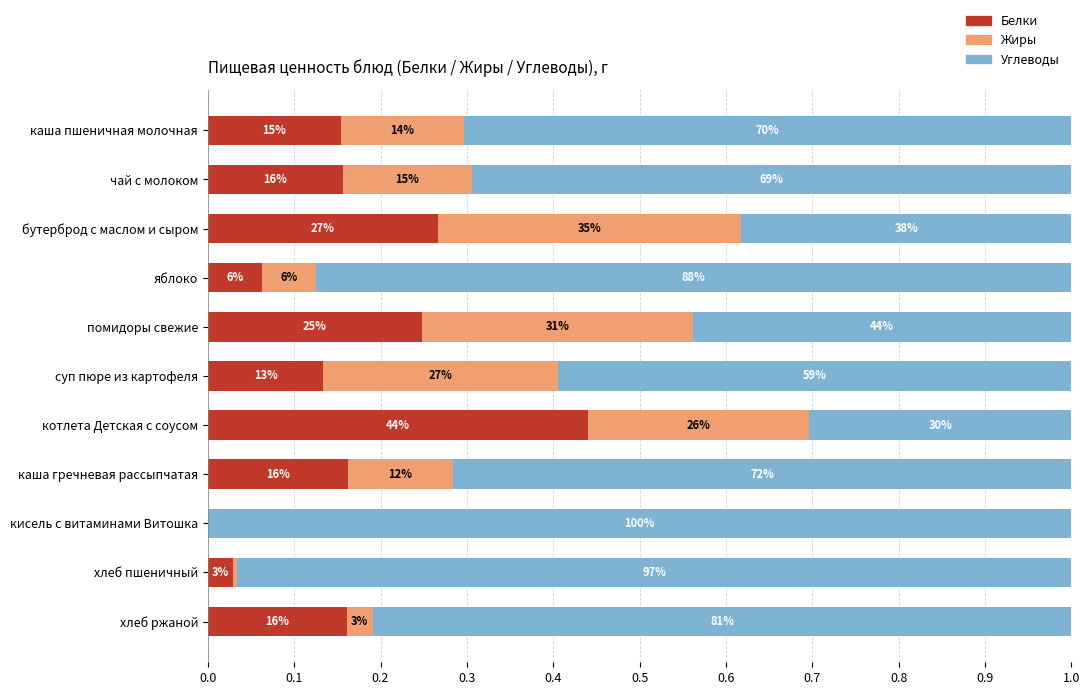

What is the value of the Белки bar at the 3rd from the left?

0.3